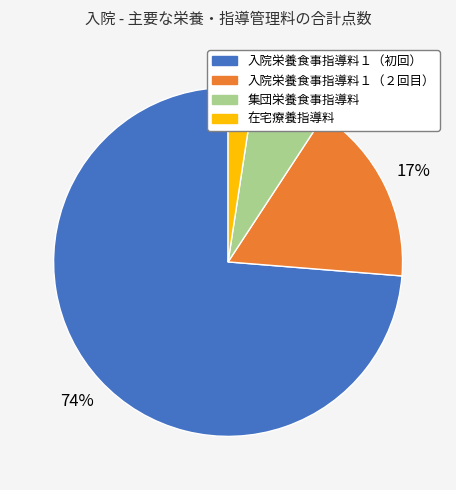

To the nearest percent, what is the combined percentage of 在宅療養指導料 and 集団栄養食事指導料?

9%